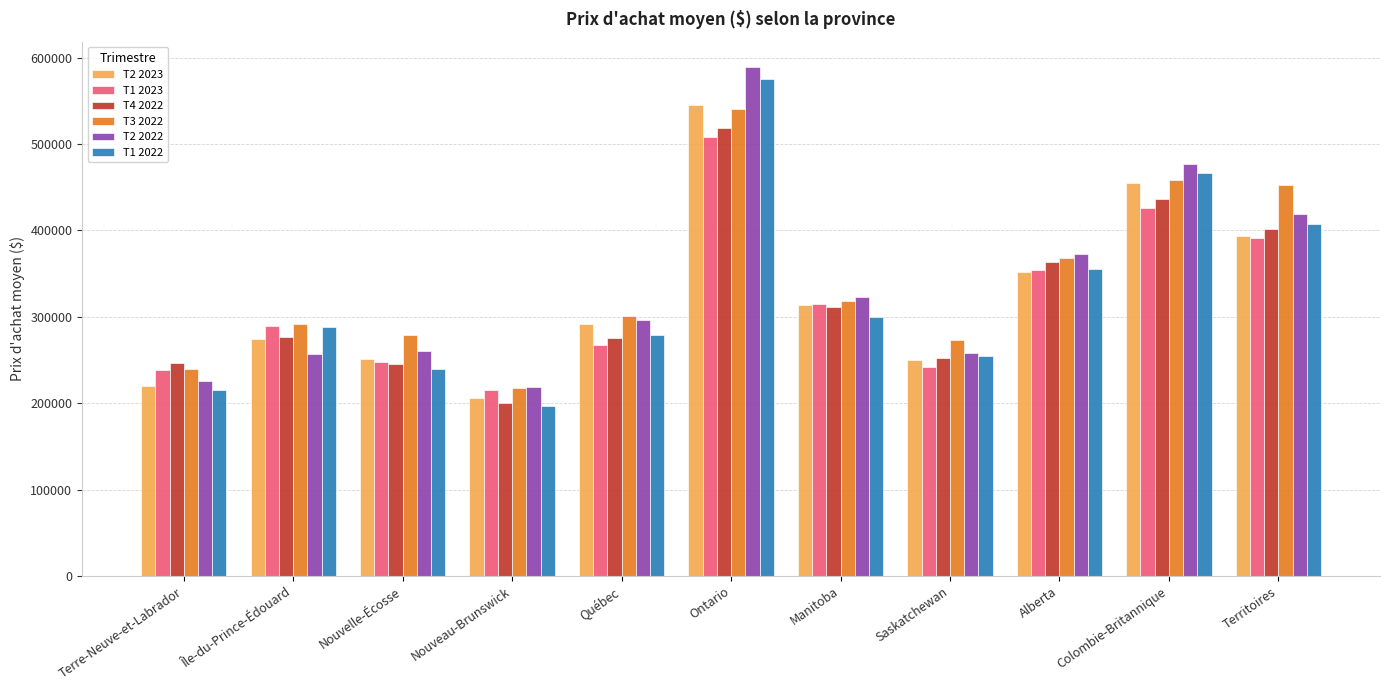

What is the difference between the maximum and minimum values in the T2 2023 series?

340078.0